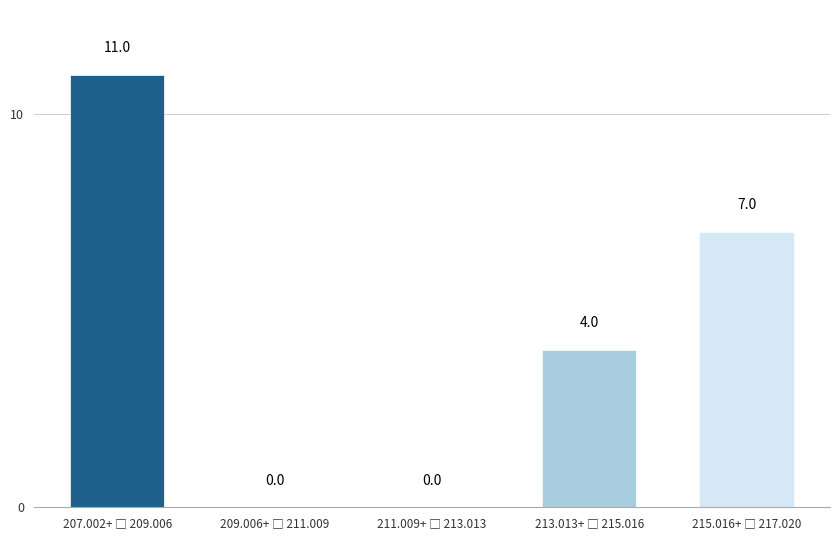

How many values are between 0 and 7?

4